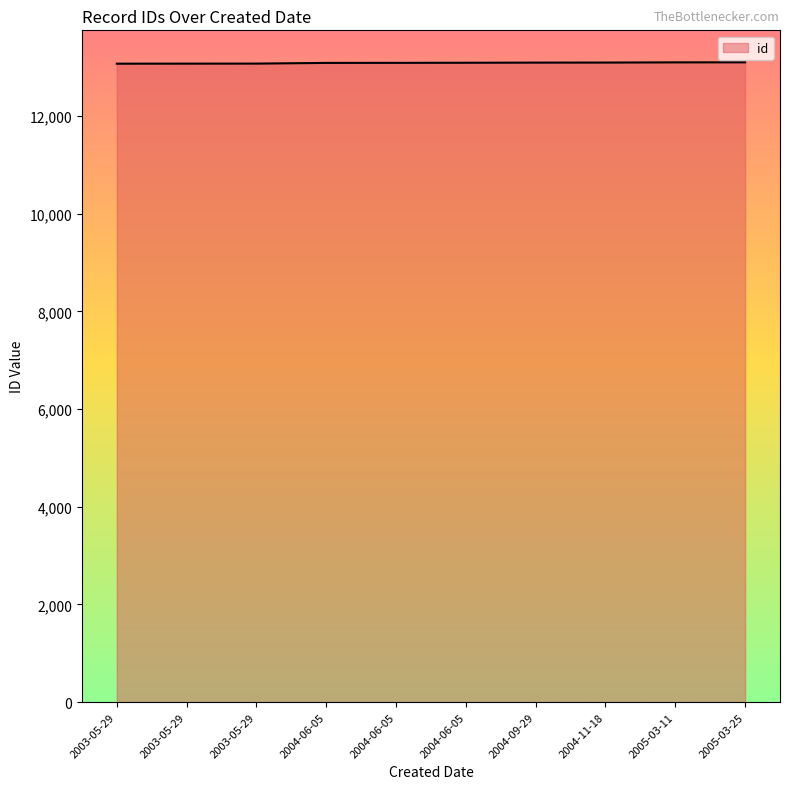

Reading left to right, transcribe all the data shown in this chart.

2003-05-29=13072	2003-05-29=13073	2003-05-29=13074	2004-06-05=13088	2004-06-05=13089	2004-06-05=13091	2004-09-29=13094	2004-11-18=13095	2005-03-11=13099	2005-03-25=13100